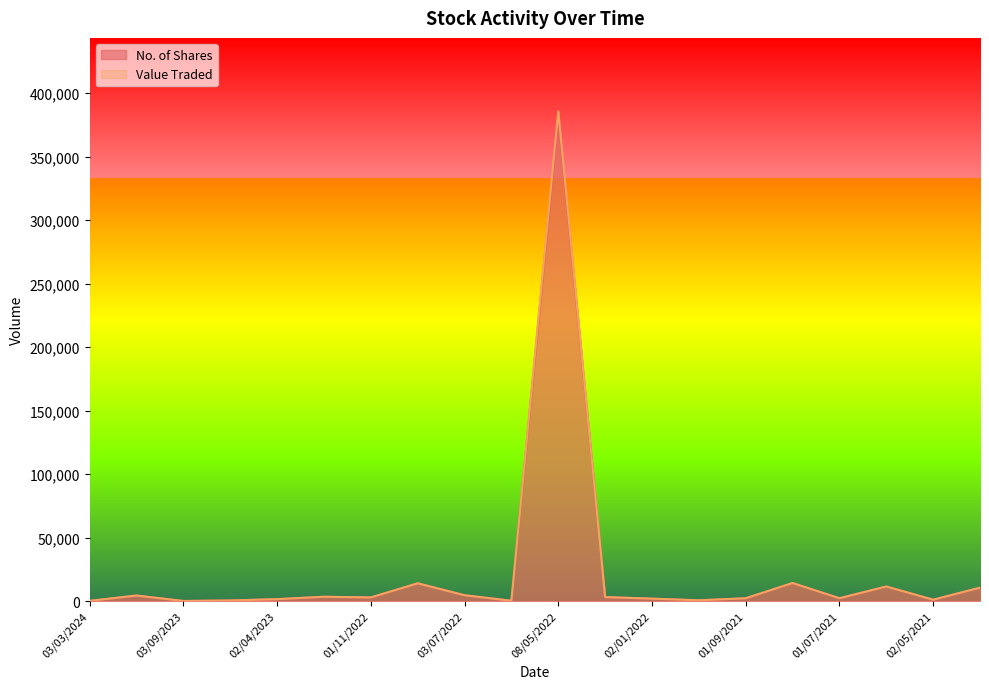

Where is Value Traded nearest to the value 192822?

01/08/2021